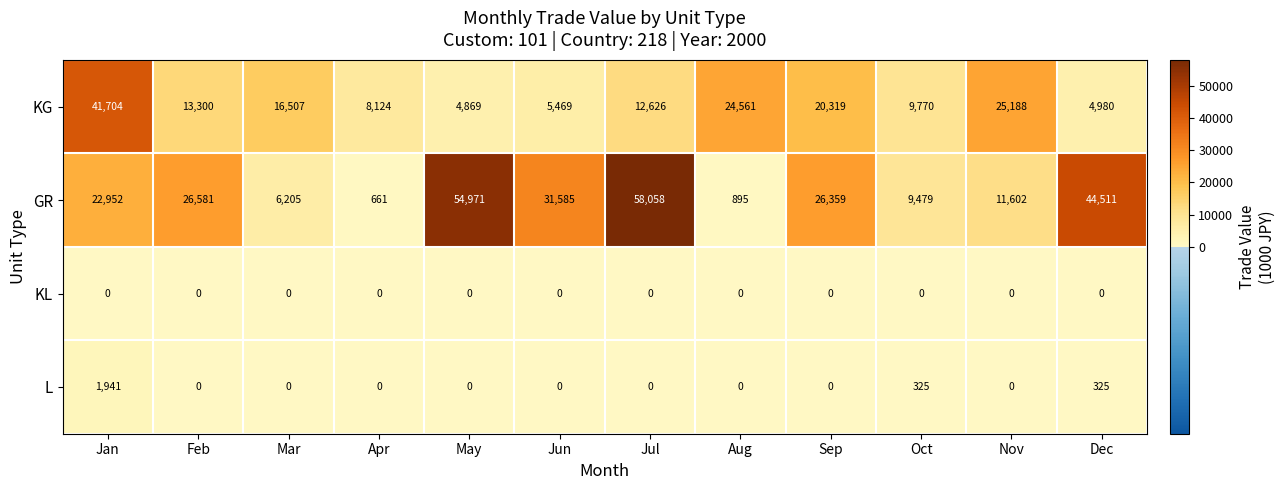

What is the total value across all series at Sep?

46678